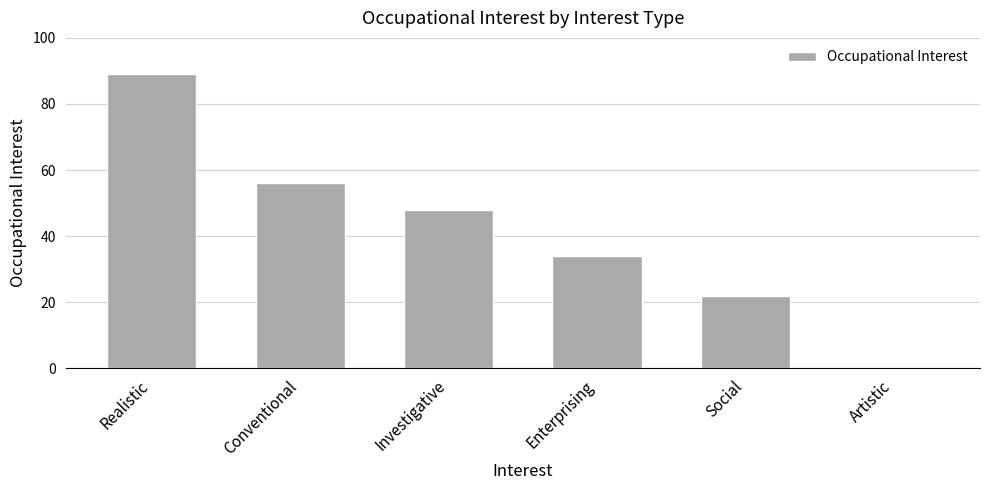

True or false: the data shows 92 at Conventional.

False